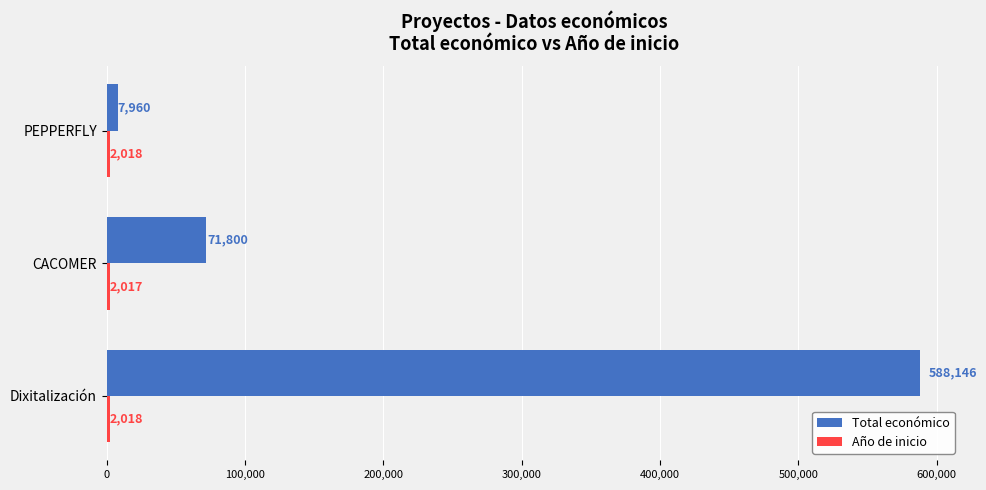

Is it true that Total económico equals 588146 at Dixitalización?

True